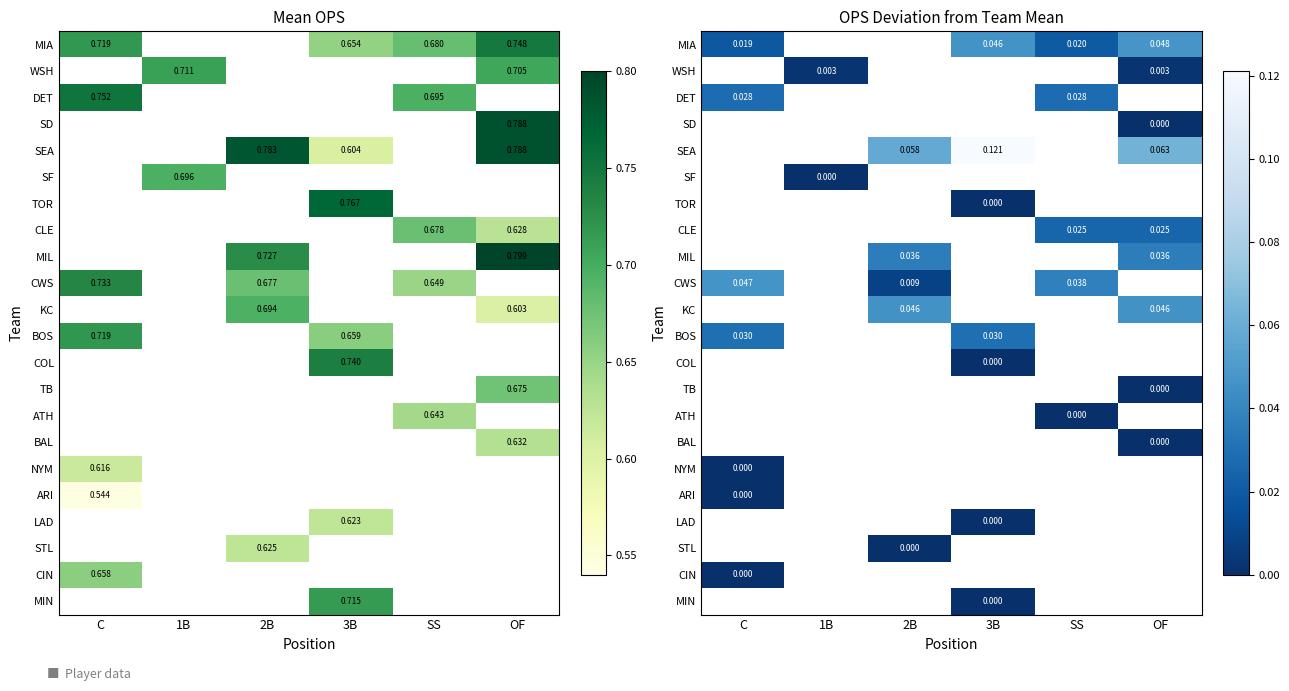

Which label corresponds to the smallest value in the chart?

OF